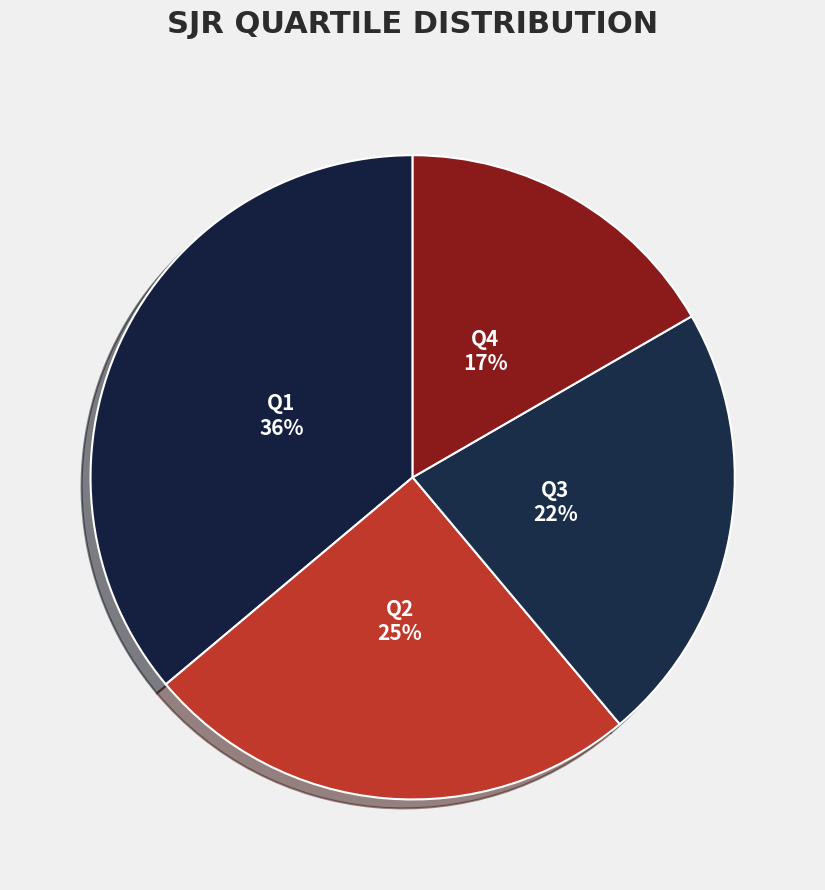

To the nearest percent, what is the difference between the Q1 and Q4 slice percentages?

19%